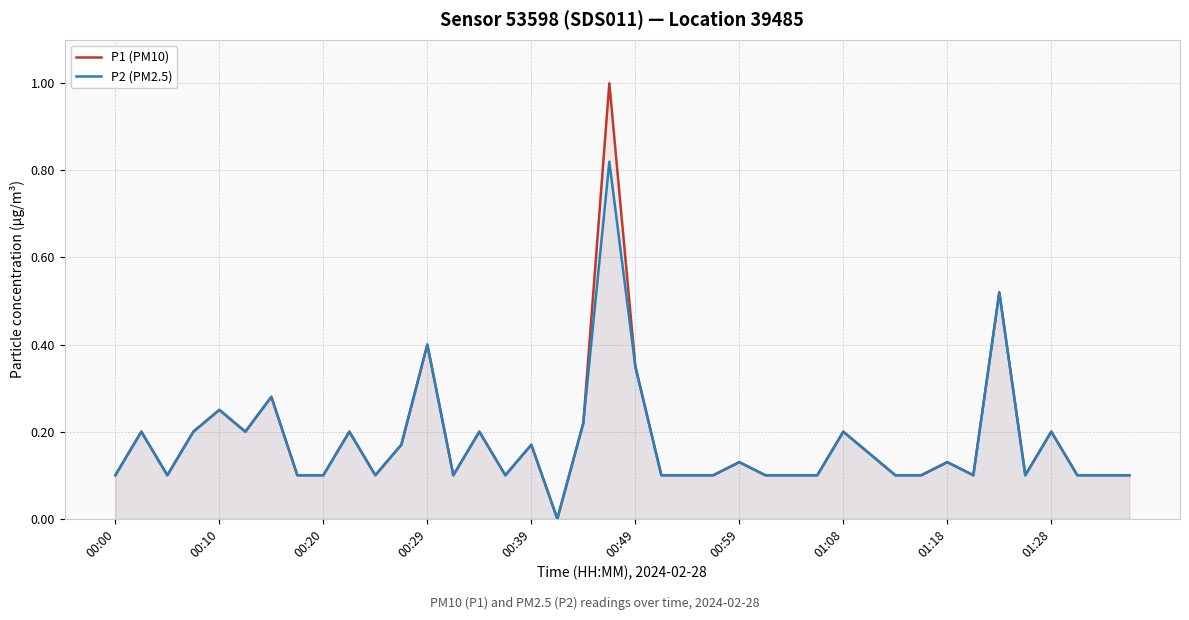

The value of P2 (PM2.5) at 01:28 is 0.3. True or false?

False